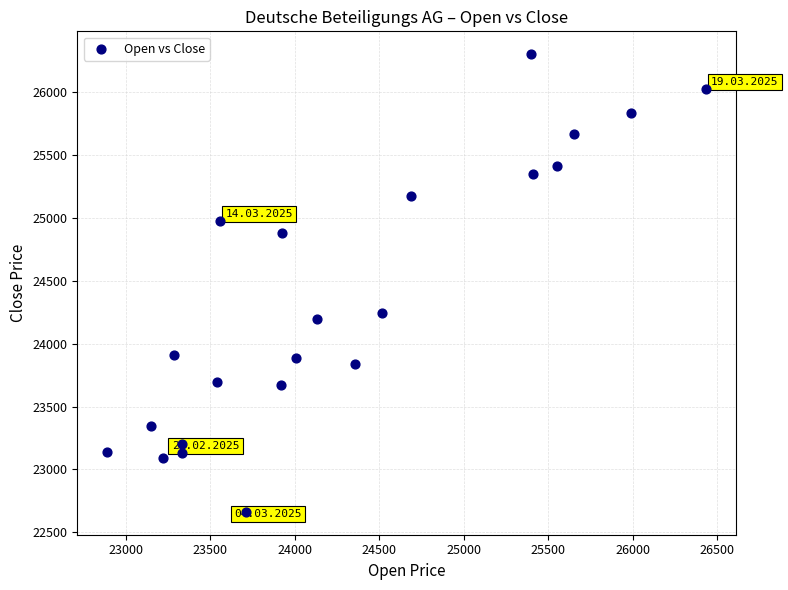

What Y value in the scatter plot is closest to 24482?

24247